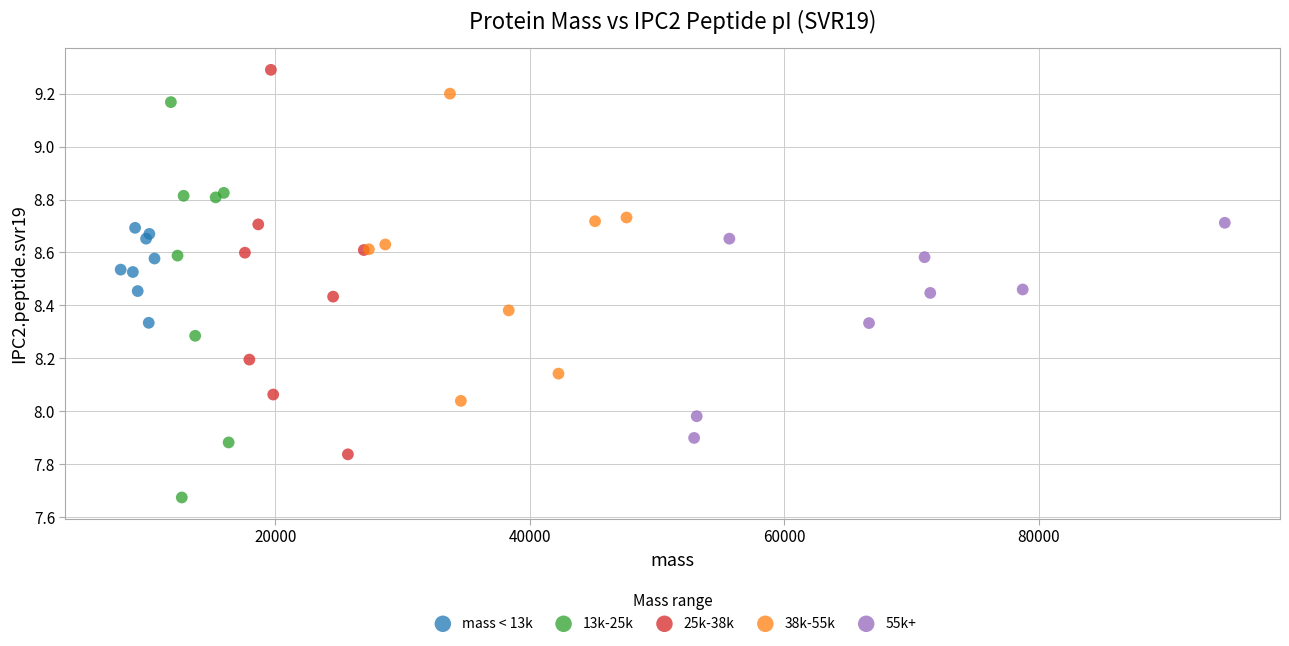

Which series contains the highest Y value?

25k-38k